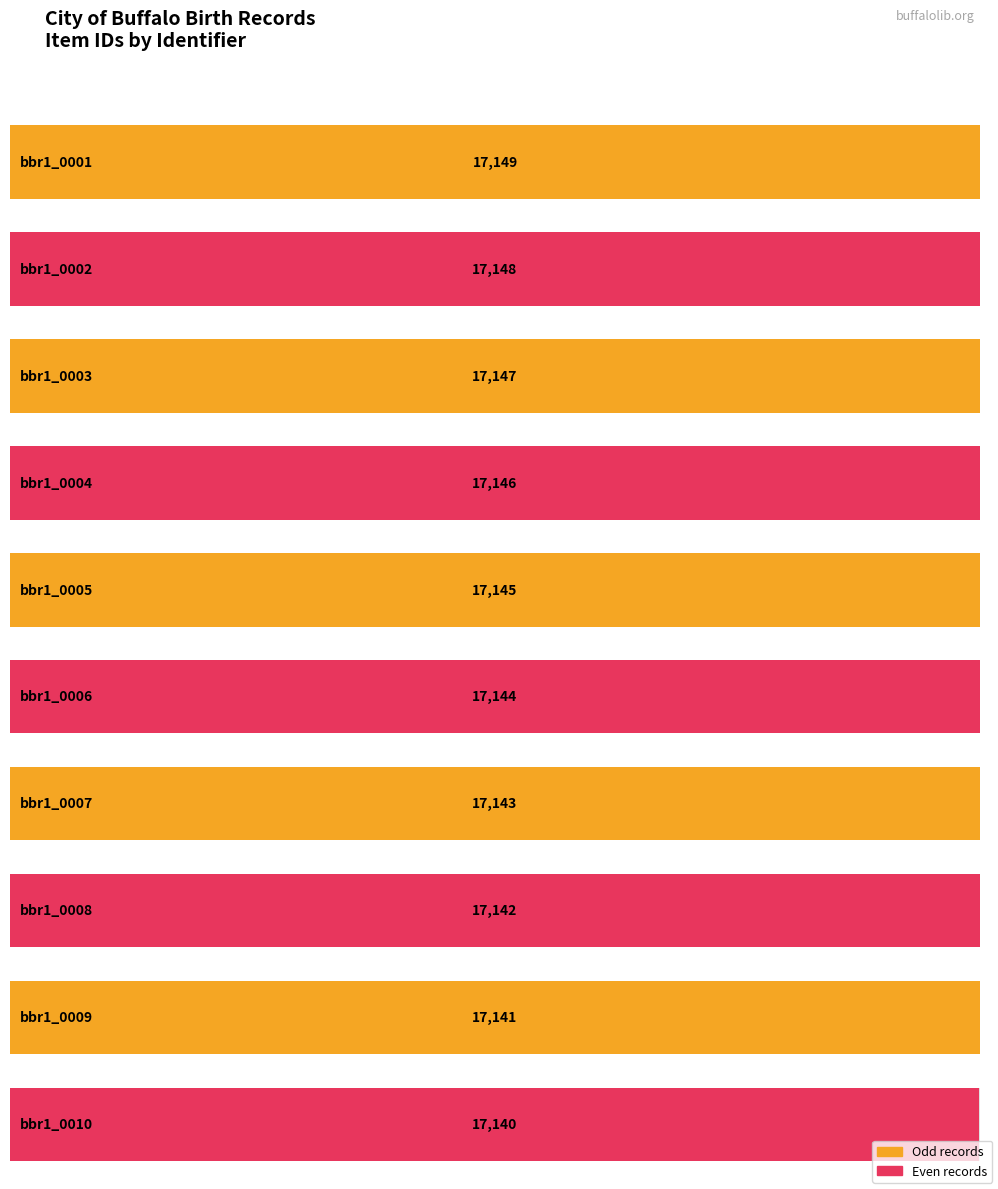

Does the chart contain stacked bars?

No